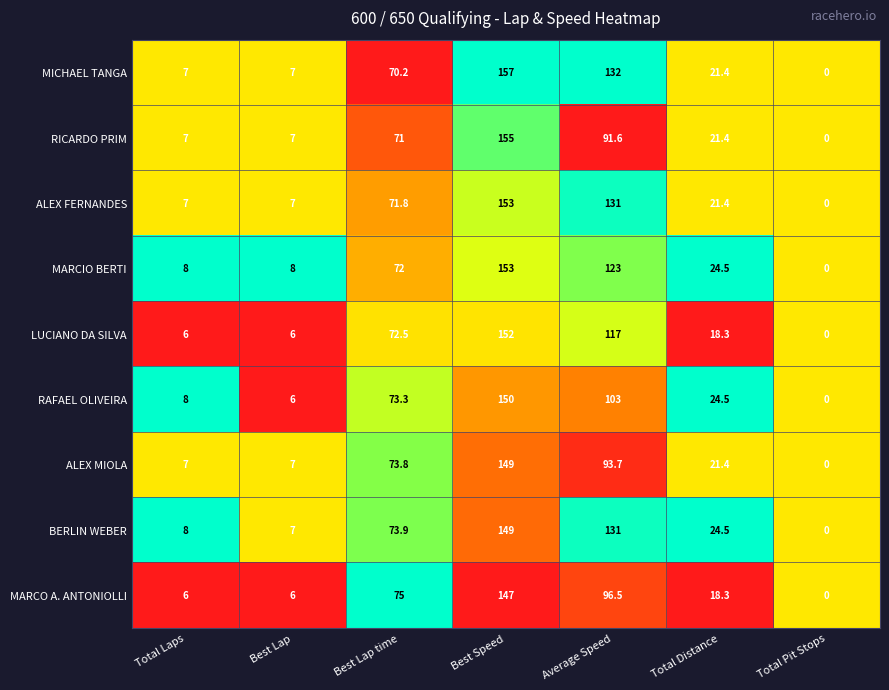

What is the spread (max minus min) of values at Best Lap?

2.0